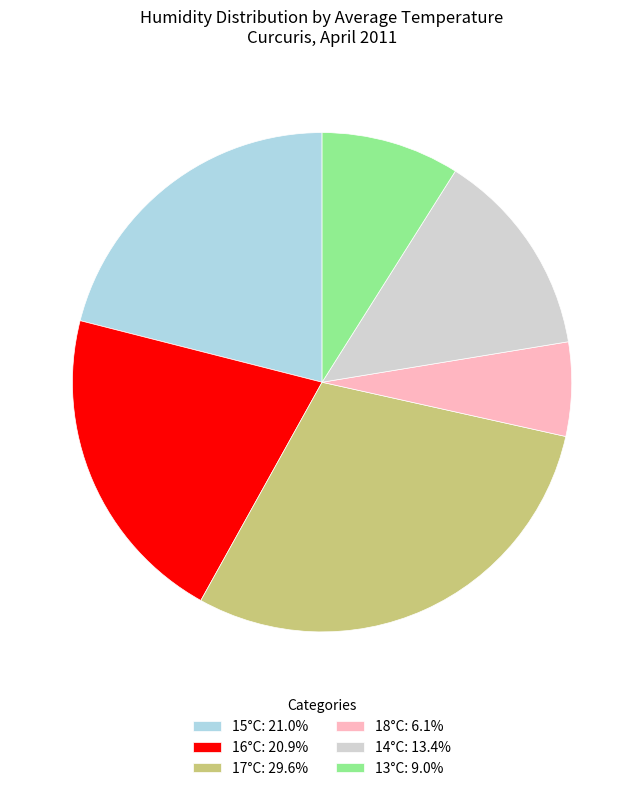

Combined, do 16°C: 20.9% and 13°C: 9.0% account for over 50%?

No